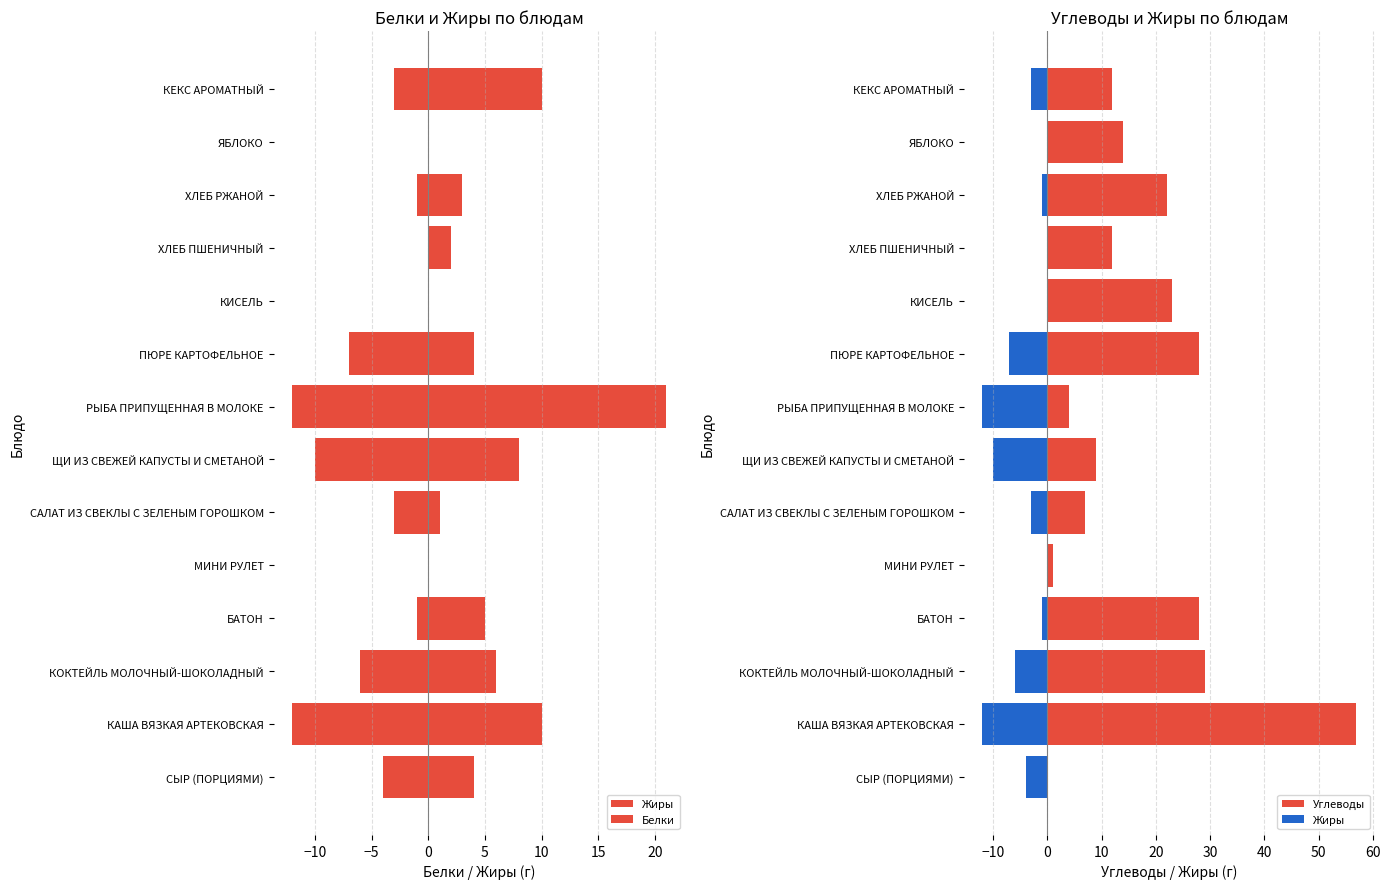

How many data points in Углеводы are less than 14?

7